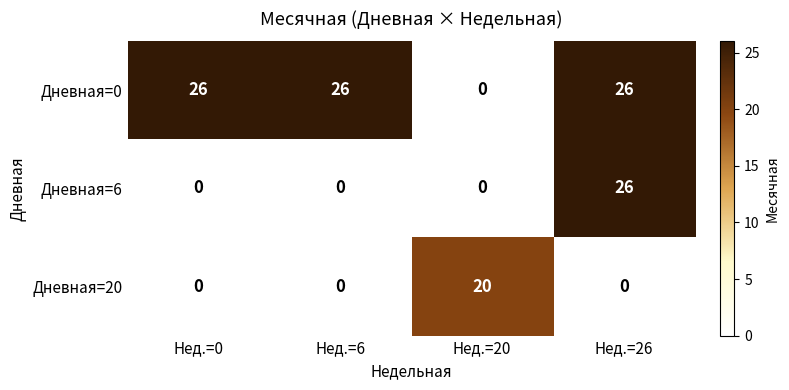

The Дневная=20 series shows 20 at Нед.=20. True or false?

True